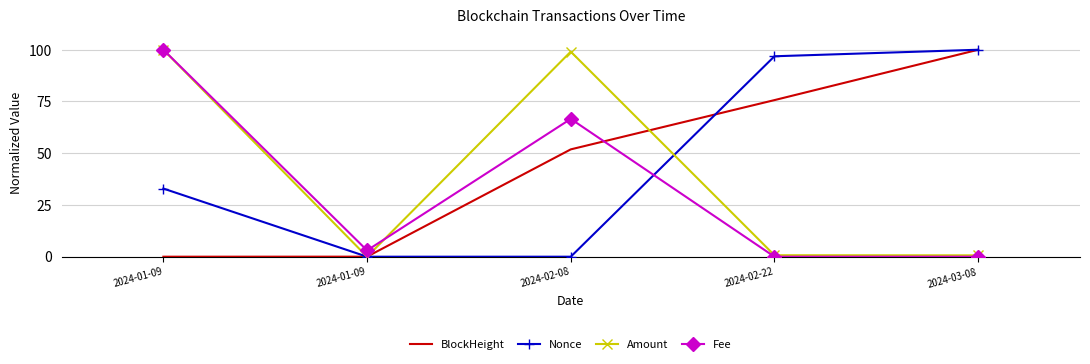

What is the average value of the Nonce series?

46.0